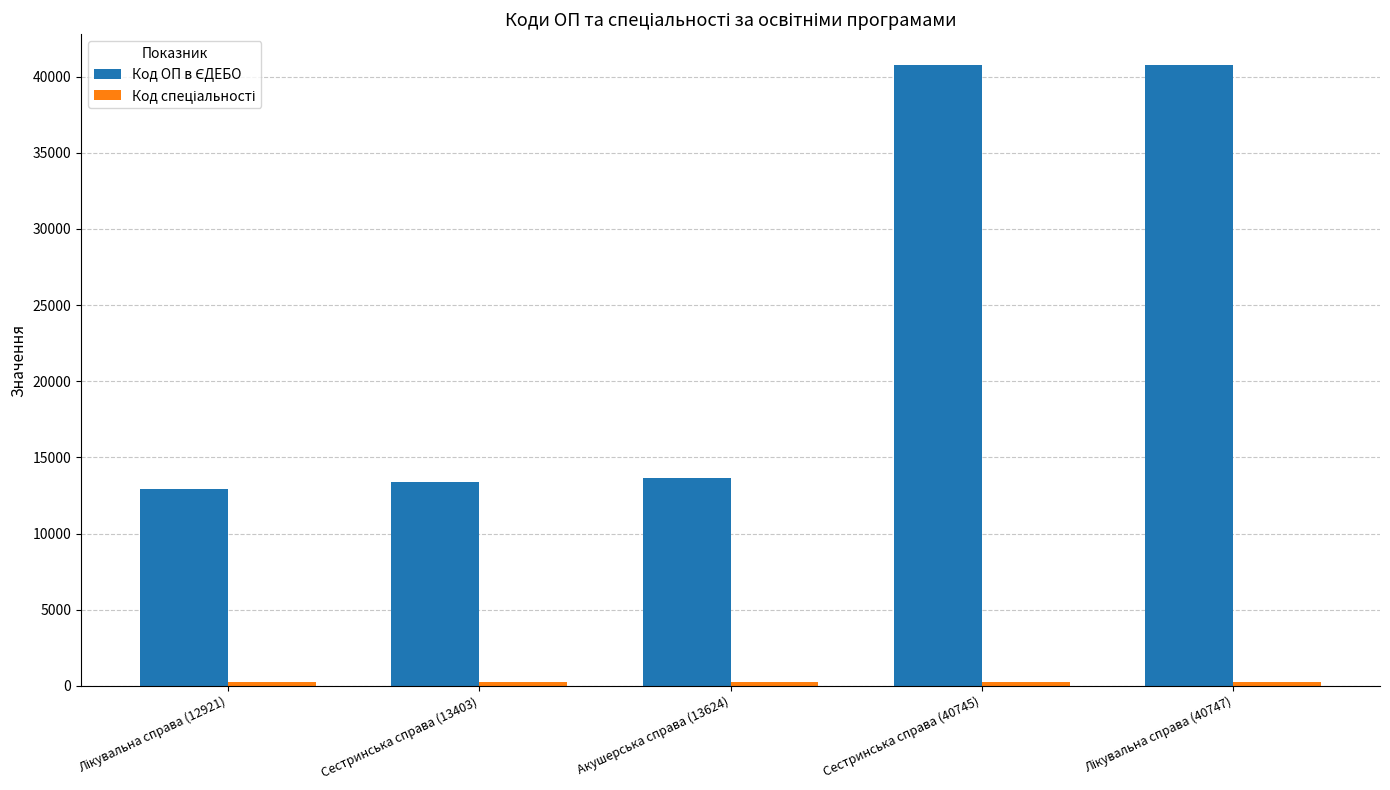

What is the greatest value displayed?

40747